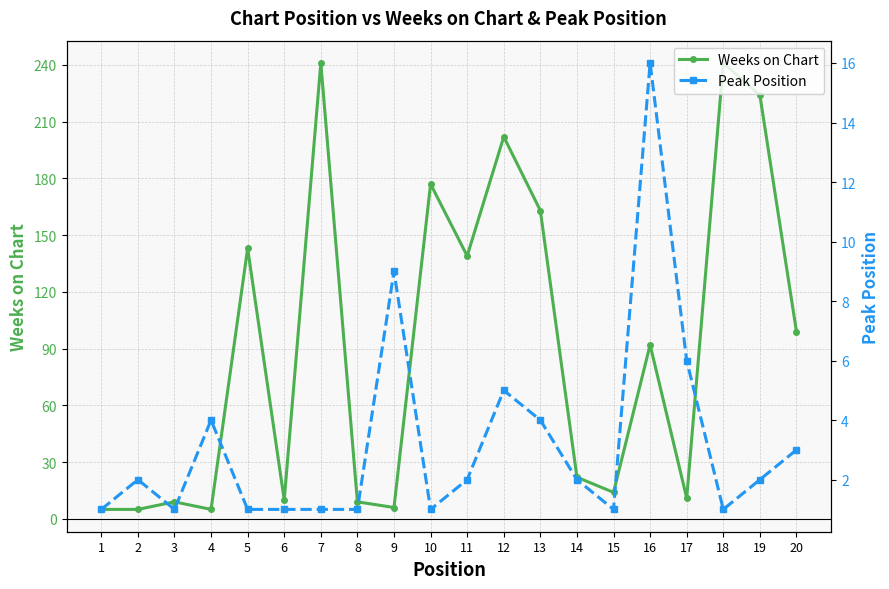

Rank the series by their average value, from lowest to highest.

Peak Position, Weeks on Chart